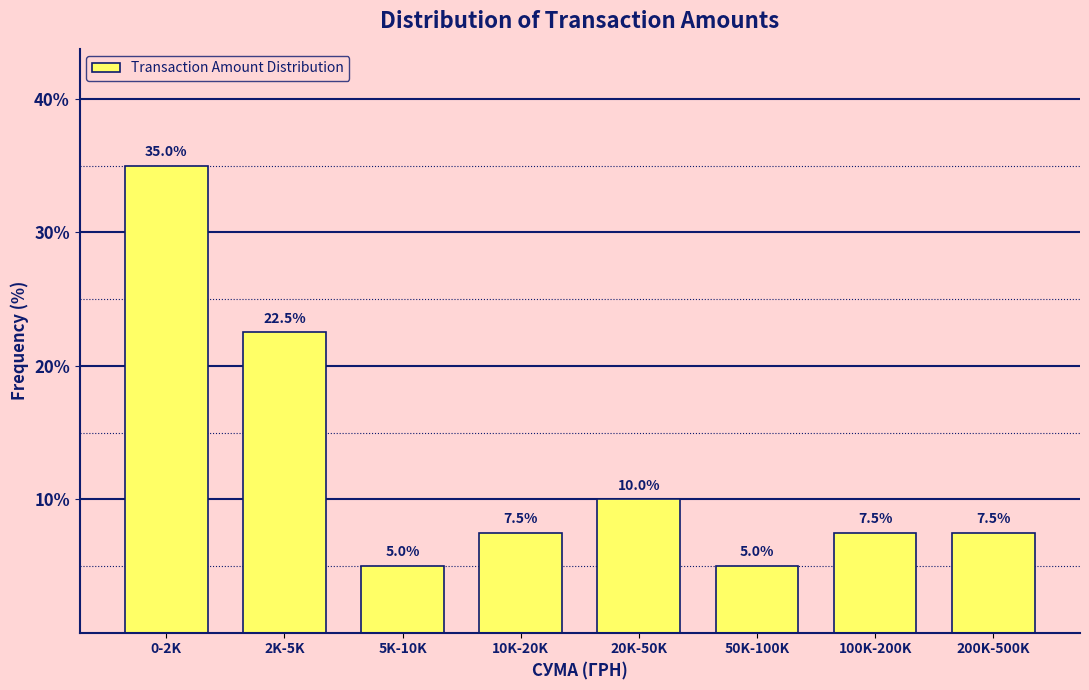

Reading right to left, what are all the values shown in this chart?

200K-500K=7.5	100K-200K=7.5	50K-100K=5.0	20K-50K=10.0	10K-20K=7.5	5K-10K=5.0	2K-5K=22.5	0-2K=35.0